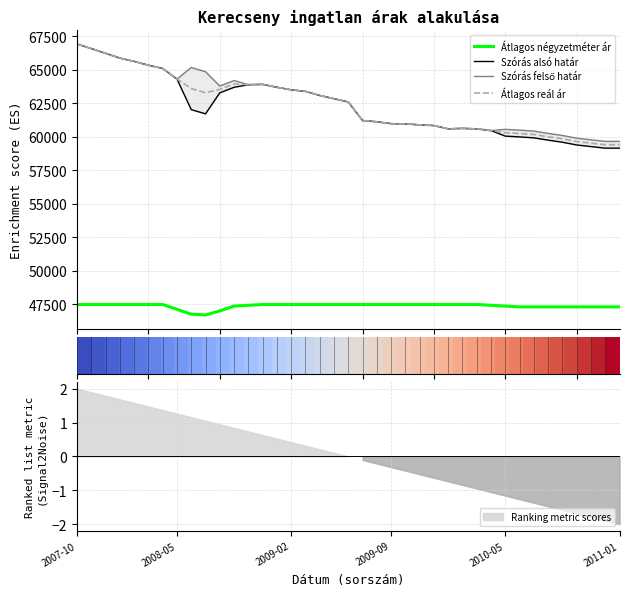

True or false: Átlagos reál ár and Átlagos négyzetméter ár cross at least once.

False